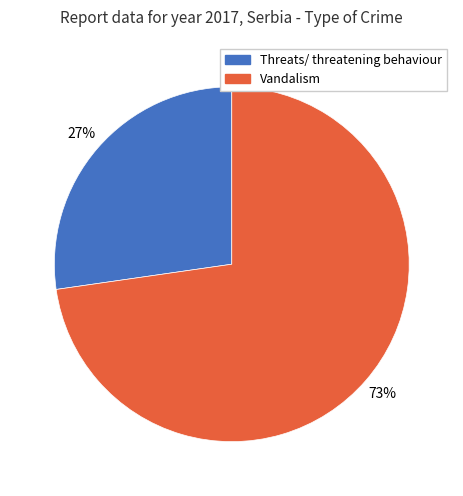

Which slice is the largest?

Vandalism